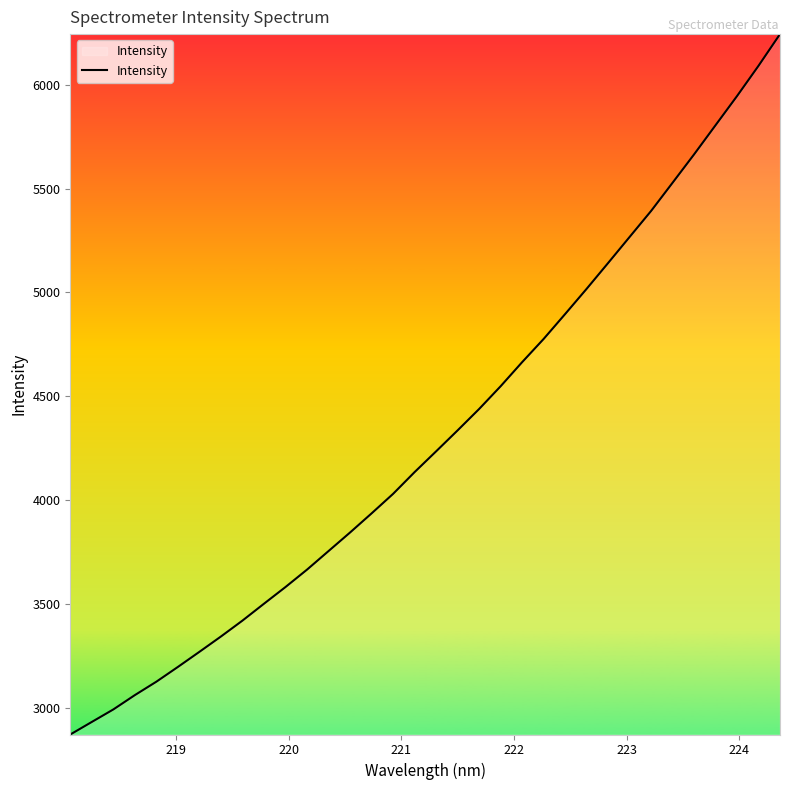

What is the difference between the maximum and minimum values?

3371.7